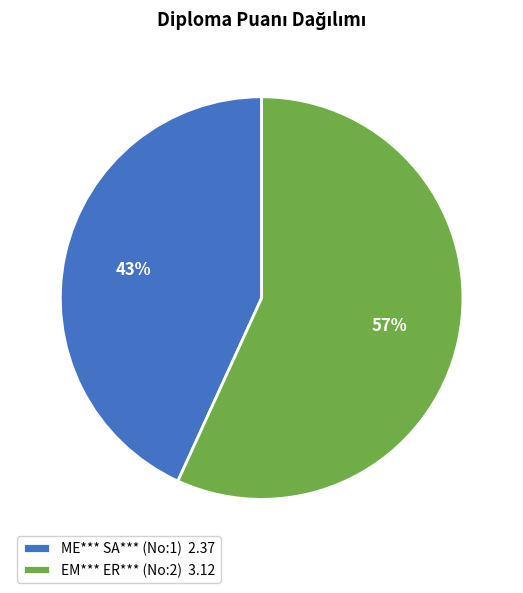

To the nearest percent, what is the difference between the largest and smallest slice percentages?

14%